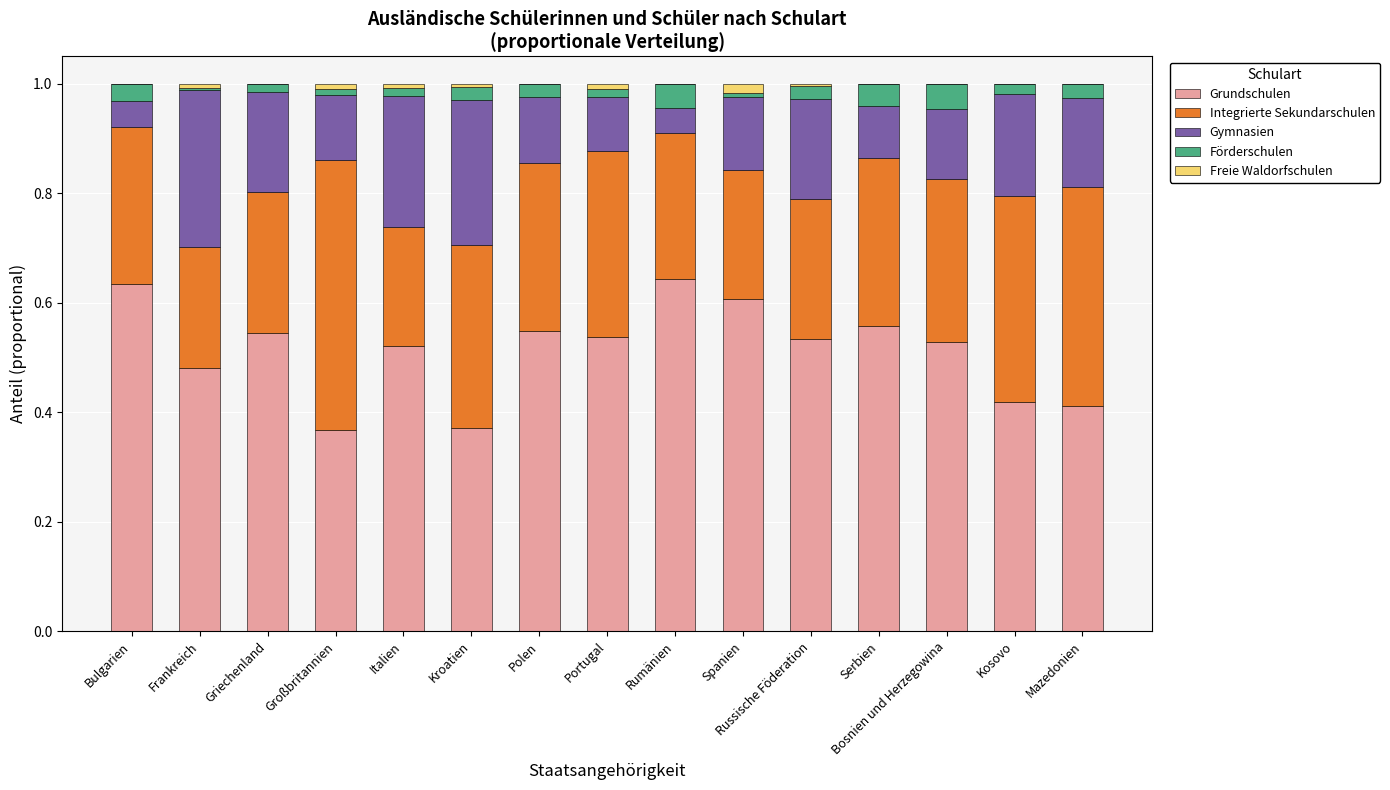

Are the bars horizontal?

No